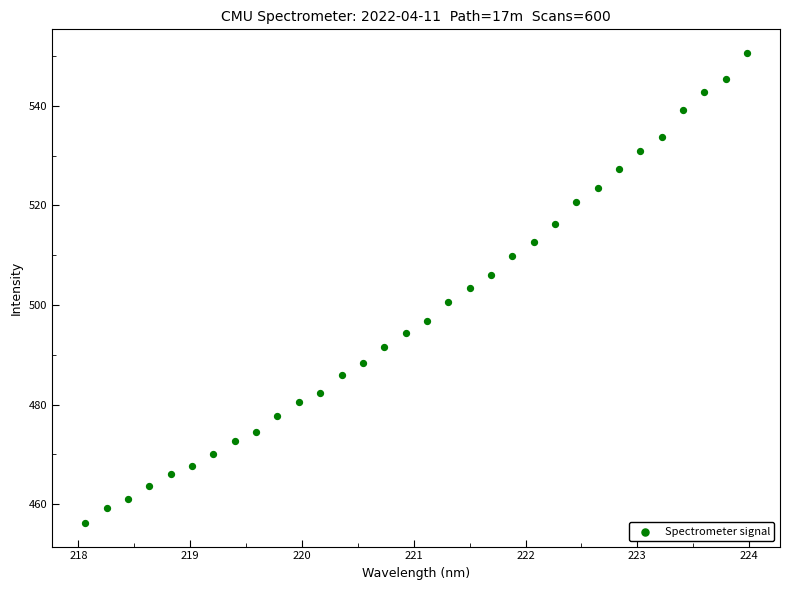

What is the range of X values (max minus min)?

5.9